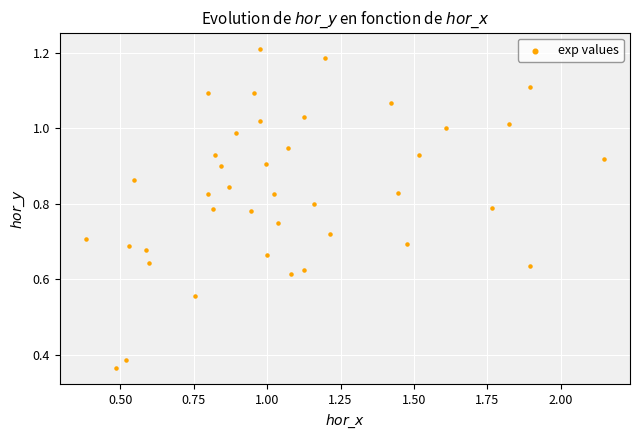

What is the range of X values (max minus min)?

1.8